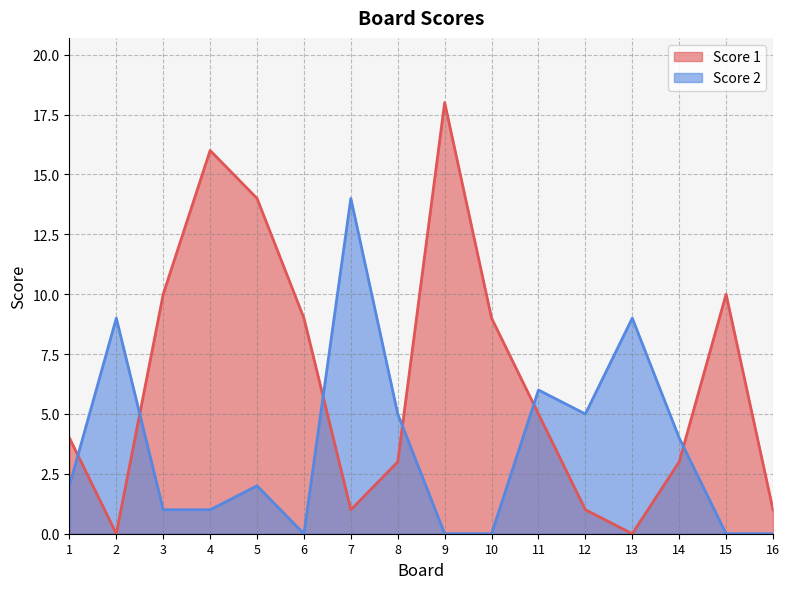

How many series are shown in this chart?

2